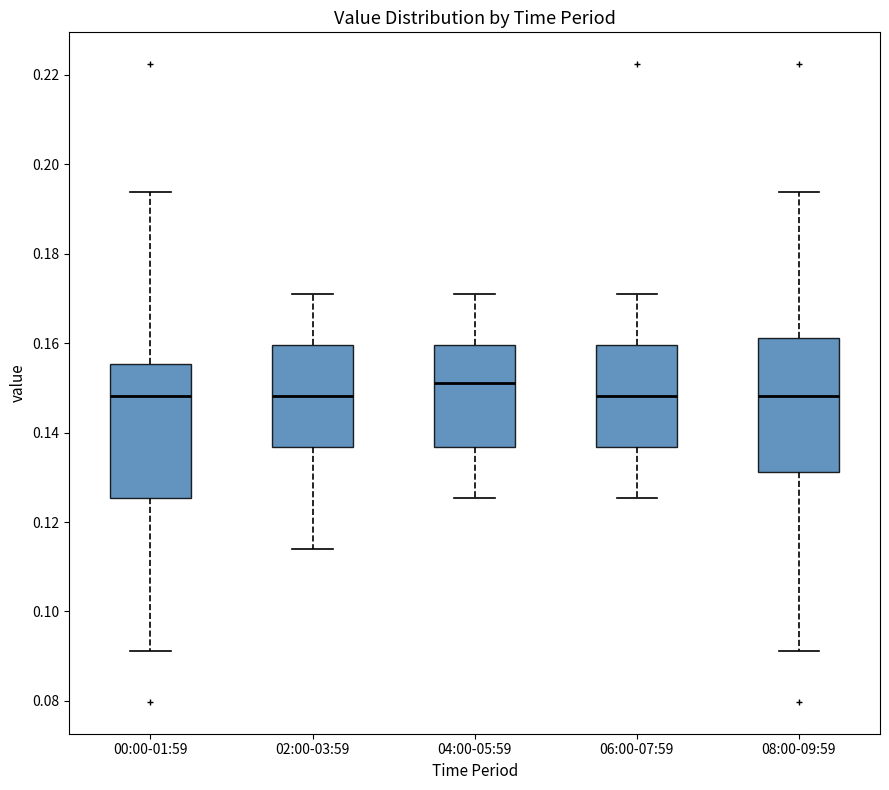

Where is the lower edge of the box for 02:00-03:59 on the y-axis? The values are not printed on the chart, so give them approximately, as read against the axis.

0.136